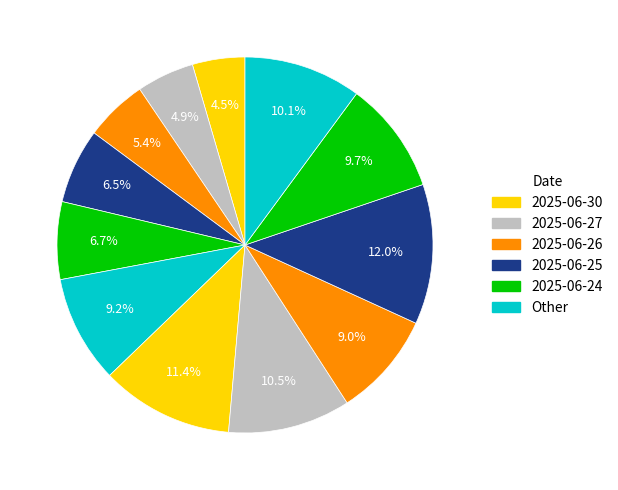

To the nearest percent, what is the difference between the largest and smallest slice percentages?

8%